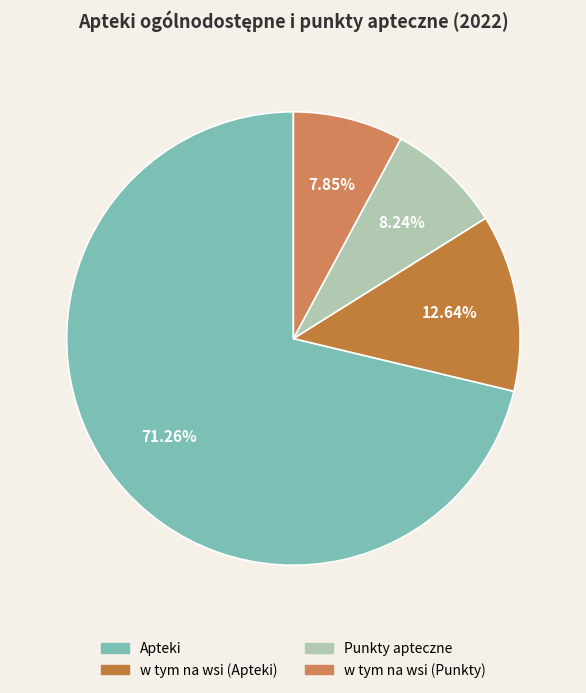

Is the sum of Punkty apteczne and w tym na wsi (Punkty) greater than half?

No